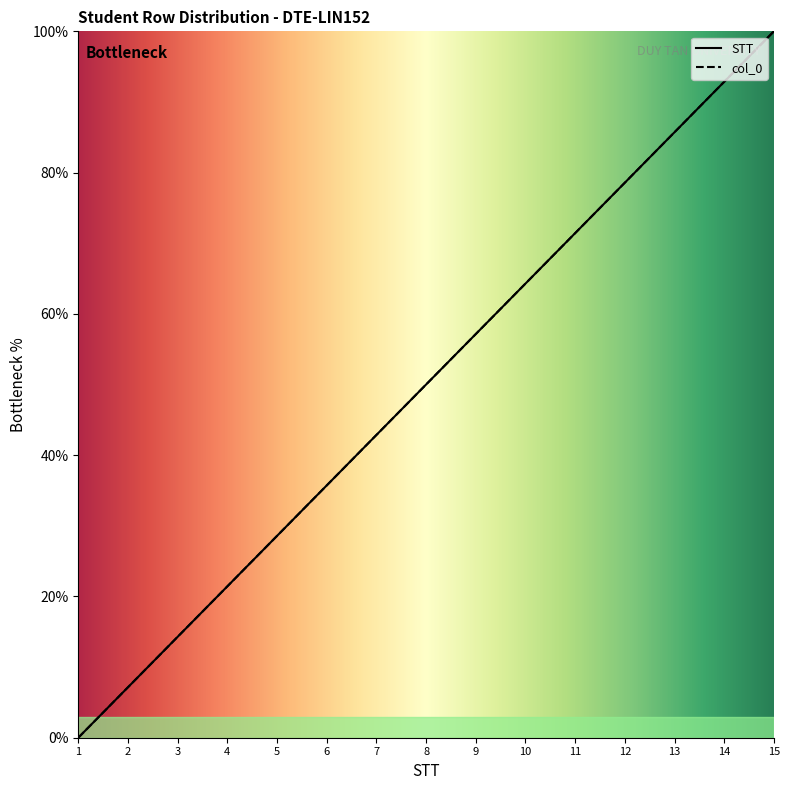

Reading right to left, list all the values displayed in this chart.

STT: 100.0	92.9	85.7	78.6	71.4	64.3	57.1	50.0	42.9	35.7	28.6	21.4	14.3	7.1	0.0
col_0: 100.0	92.9	85.7	78.6	71.4	64.3	57.1	50.0	42.9	35.7	28.6	21.4	14.3	7.1	0.0